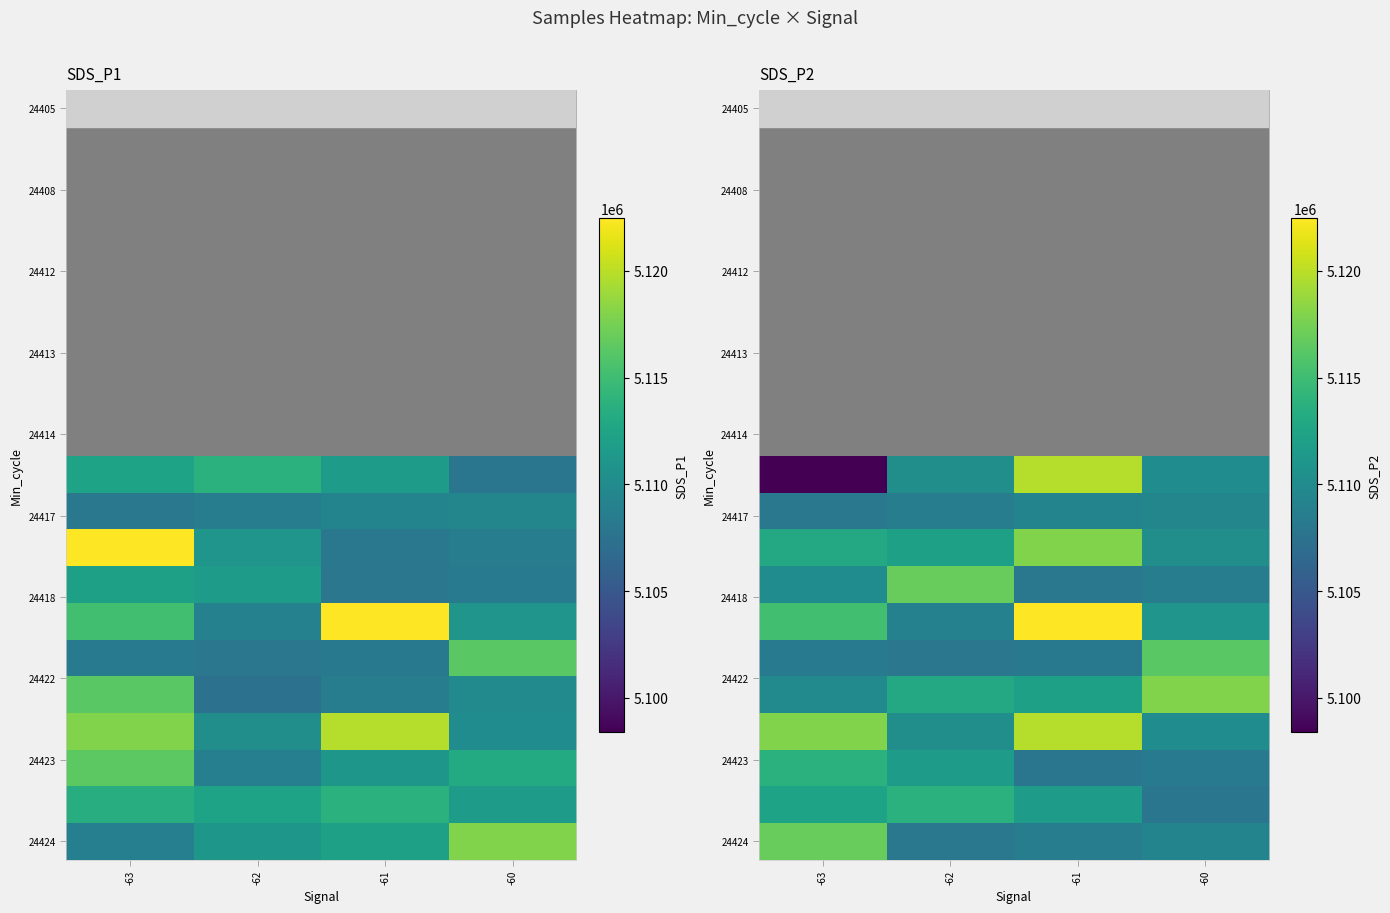

What is the minimum value shown in the chart?

5098416